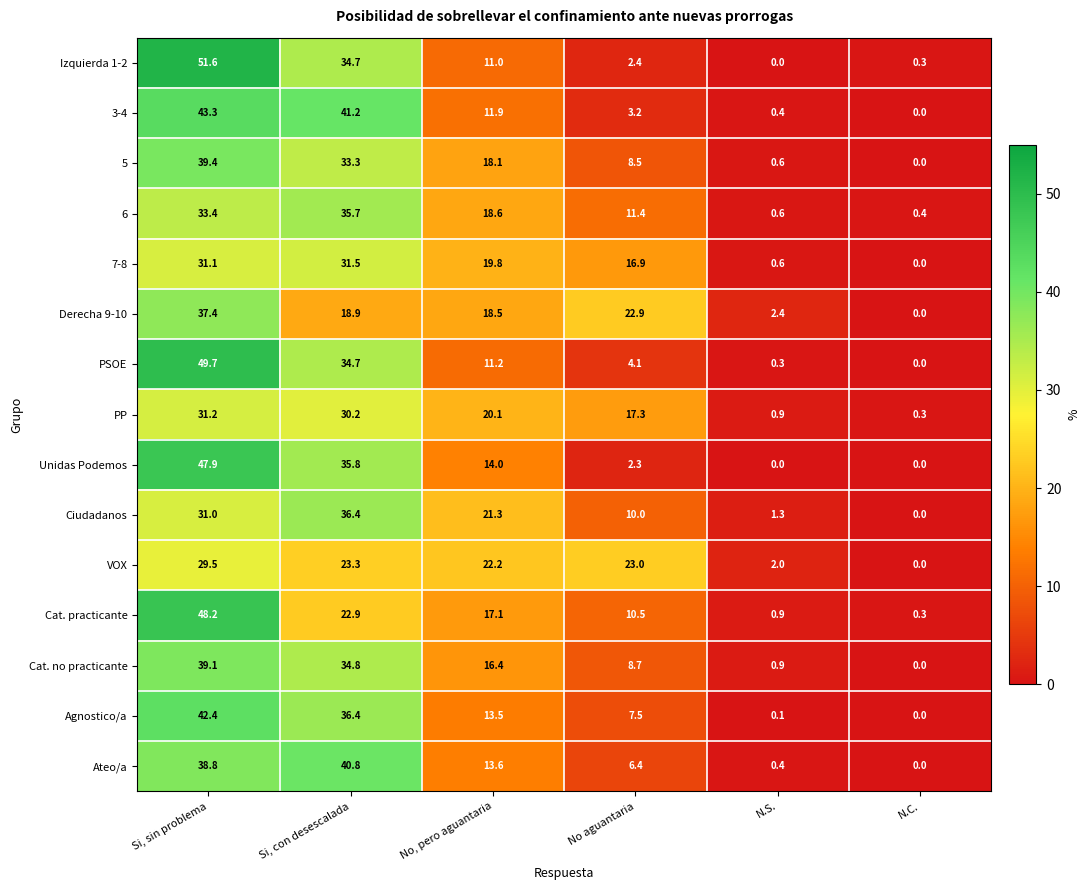

At Si, sin problema, list the series in order from smallest to largest.

VOX, Ciudadanos, 7-8, PP, 6, Derecha 9-10, Ateo/a, Cat. no practicante, 5, Agnostico/a, 3-4, Unidas Podemos, Cat. practicante, PSOE, Izquierda 1-2